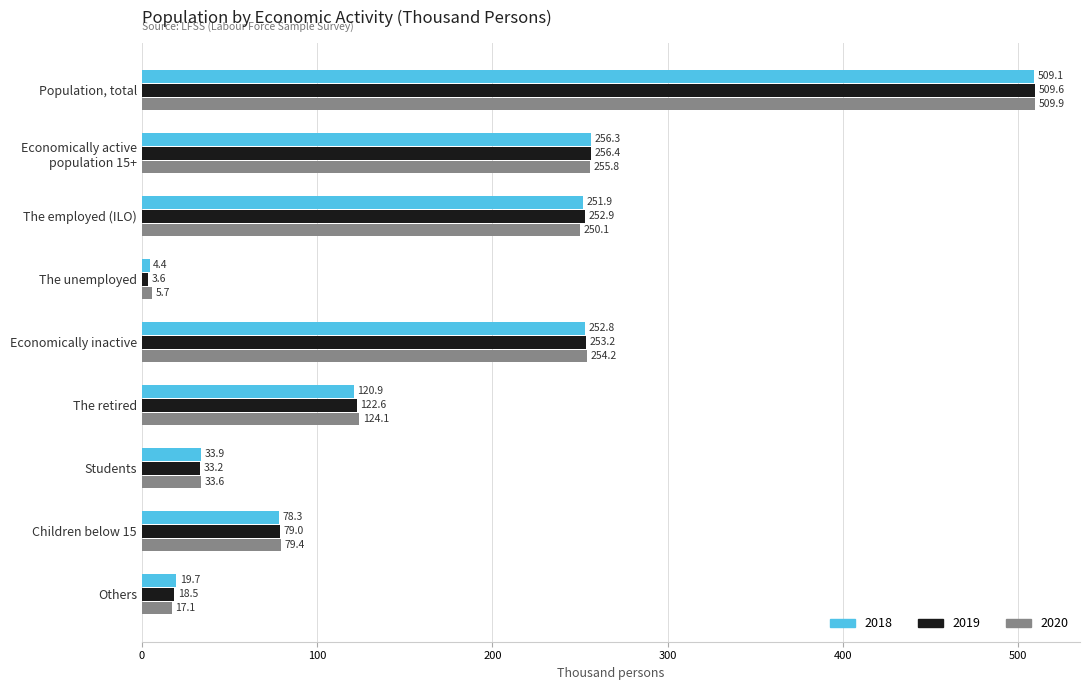

The value of 2019 at Children below 15 is 79.0. True or false?

True